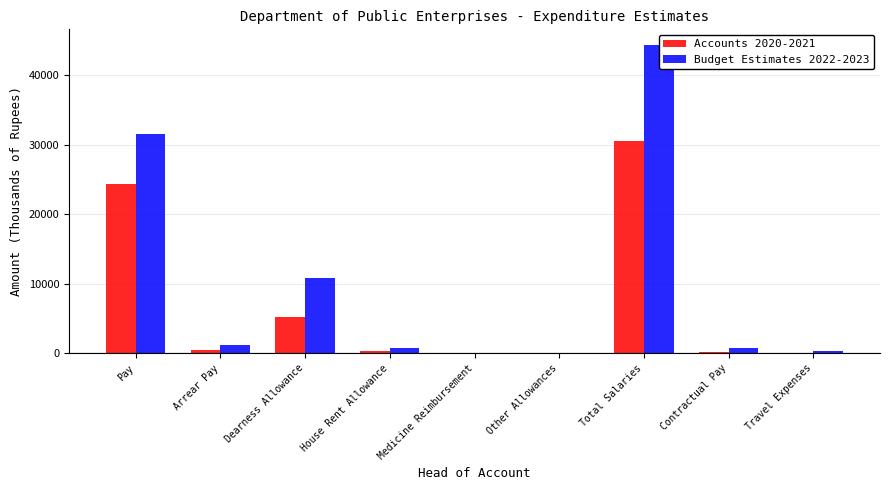

What is the sum of all Budget Estimates 2022-2023 values?

89726